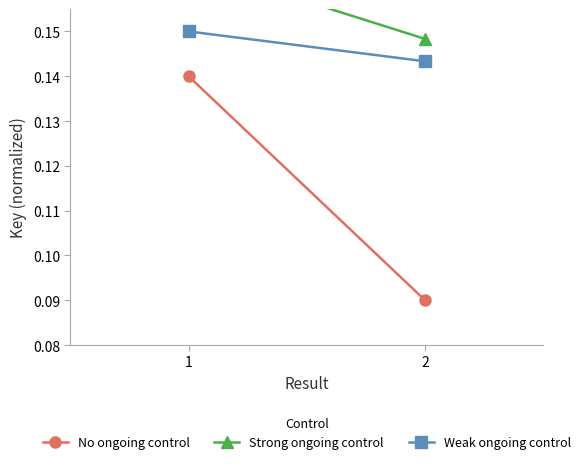

True or false: No ongoing control has a value of 0.1 at 1.

True